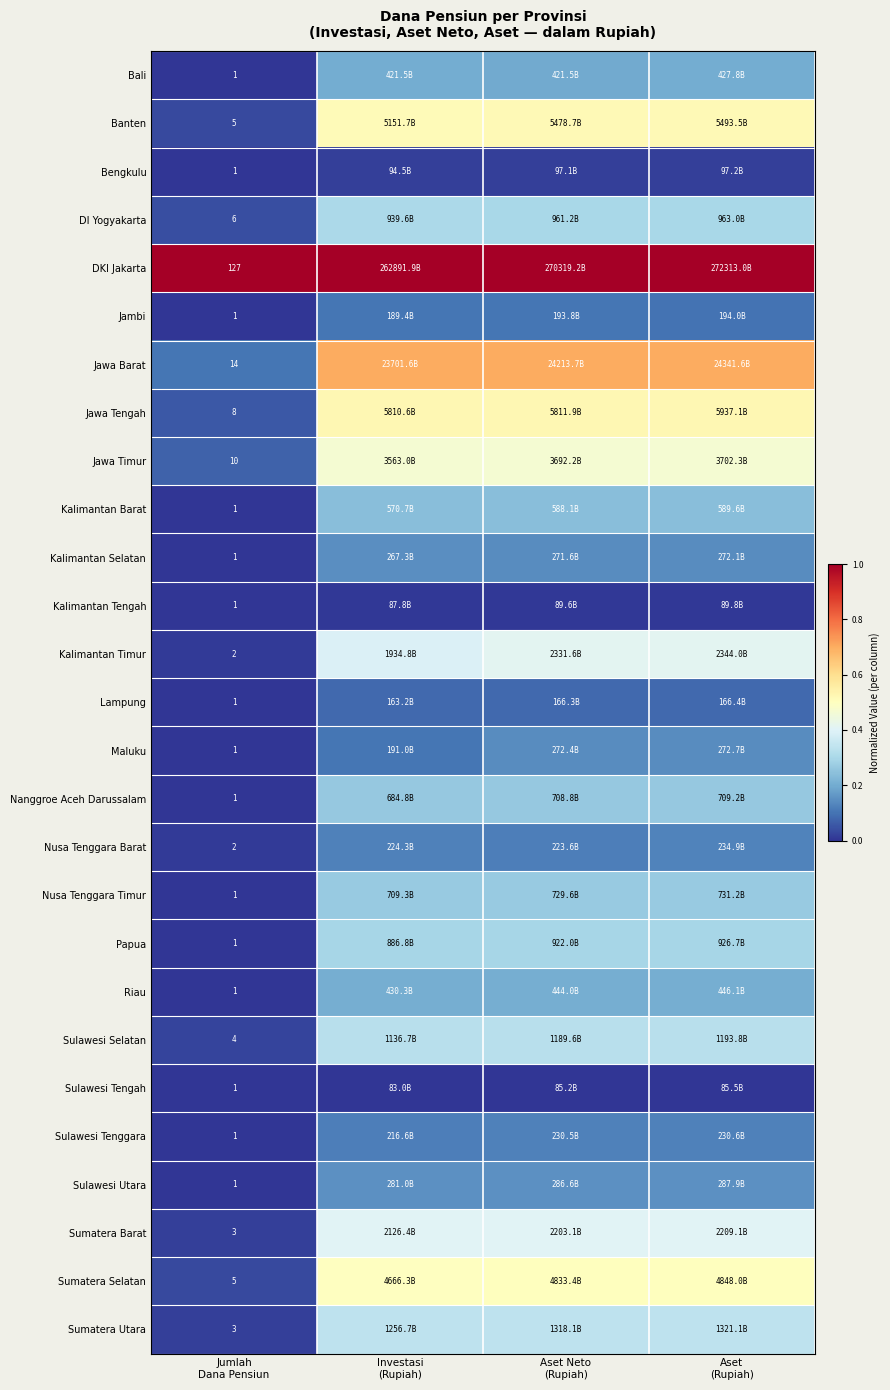

At how many categories does at least one series exceed 0?

4